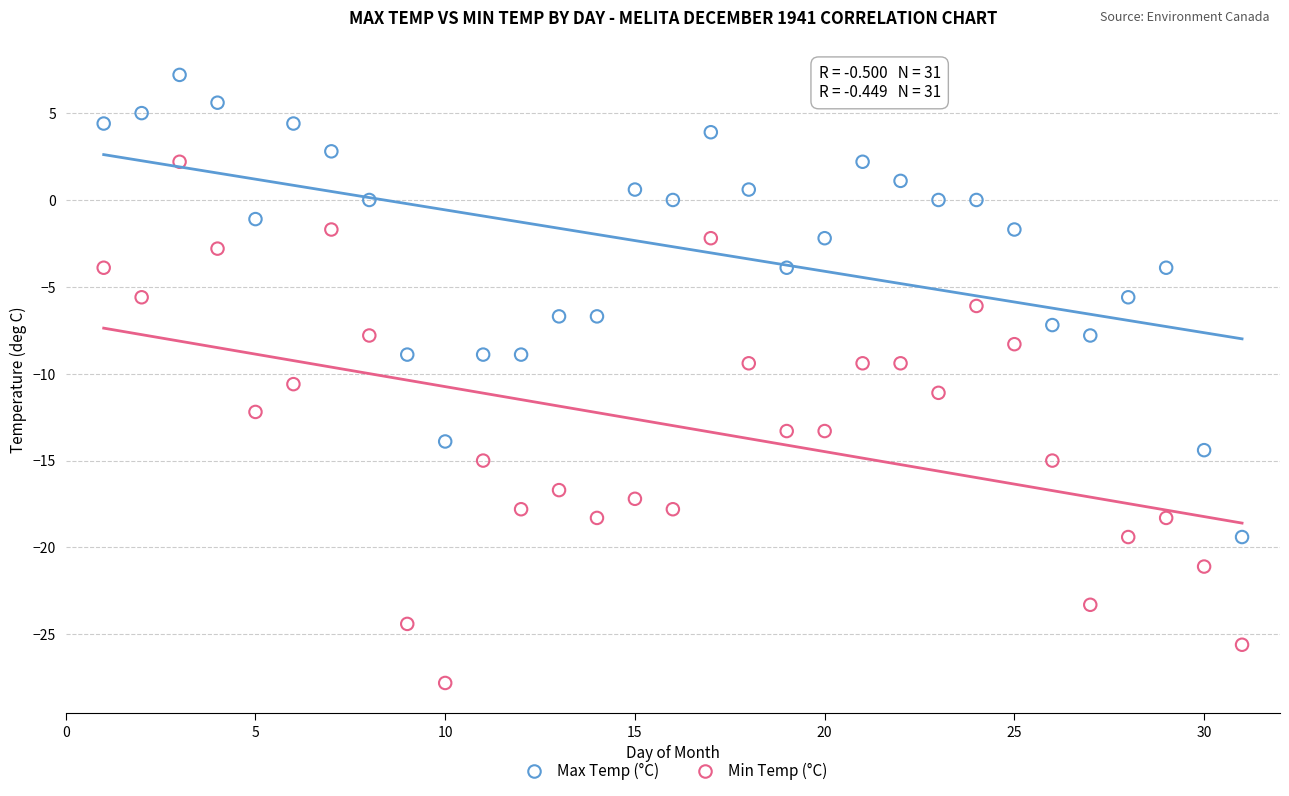

Which series has the widest spread of Y values?

Min Temp (°C)